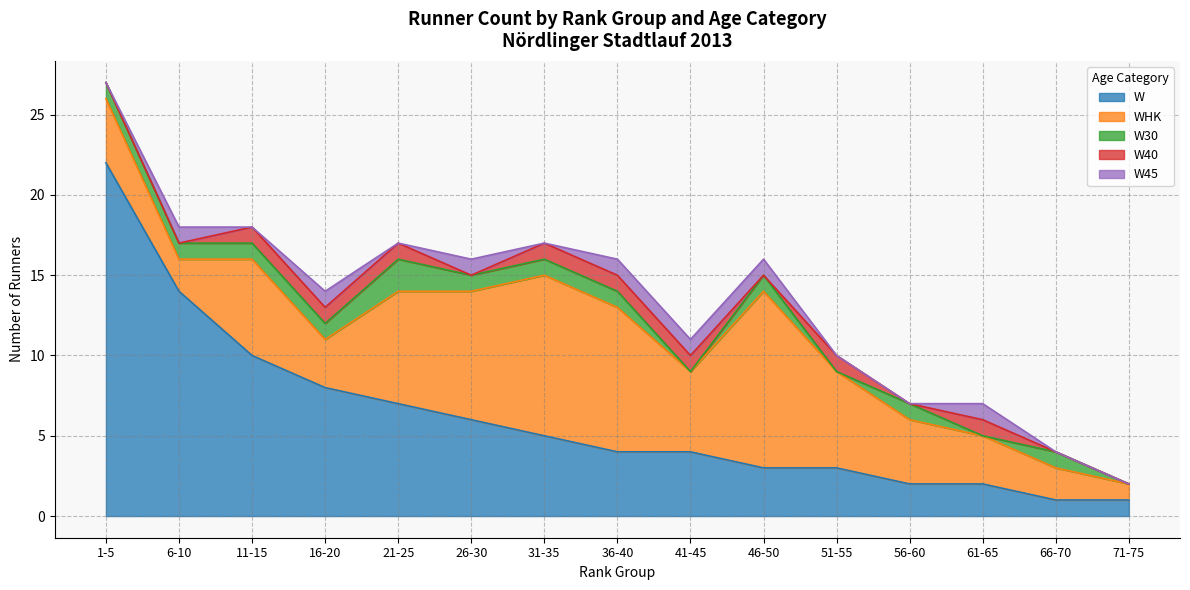

At which category does the chart reach its minimum across all series?

41-45